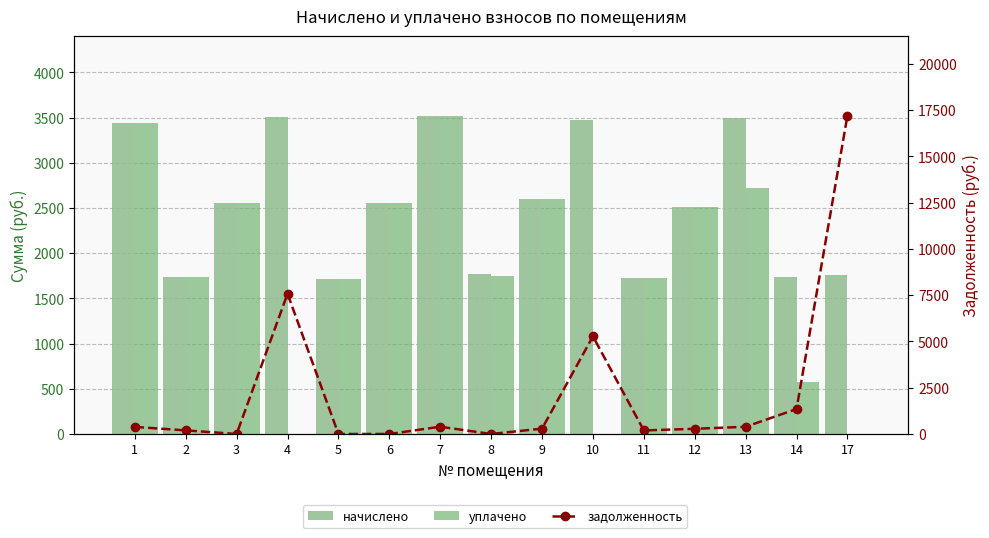

Is it true that уплачено equals 3434.4 at 1?

True